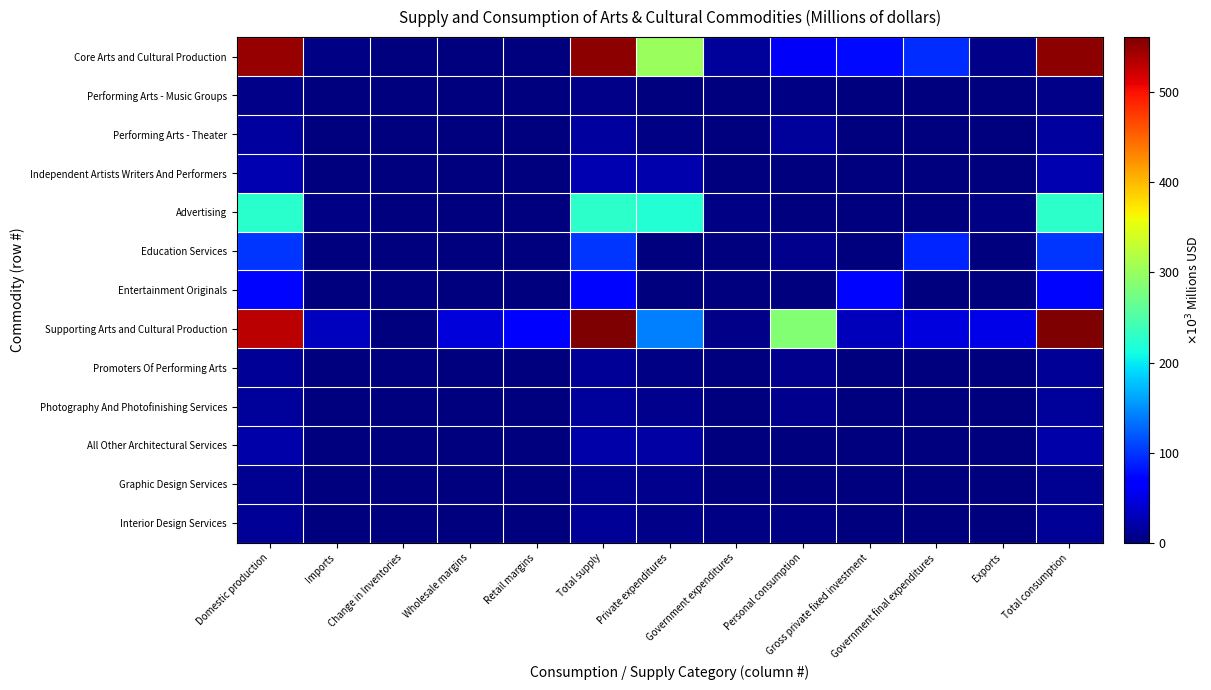

Reading left to right, what are all the values shown in this chart?

Core Arts and Cultural Production: Domestic production=548.8	Imports=4.3	Change in Inventories=0.0	Wholesale margins=0.0	Retail margins=0.0	Total supply=553.1	Private expenditures=301.8	Government expenditures=13.8	Personal consumption=59.9	Gross private fixed investment=76.4	Government final expenditures=95.1	Exports=6.1	Total consumption=553.1
Performing Arts - Music Groups: Domestic production=4.4	Imports=0.0	Change in Inventories=0.0	Wholesale margins=0.0	Retail margins=0.0	Total supply=4.5	Private expenditures=0.9	Government expenditures=0.0	Personal consumption=3.5	Gross private fixed investment=0.0	Government final expenditures=0.0	Exports=0.0	Total consumption=4.5
Performing Arts - Theater: Domestic production=17.1	Imports=0.2	Change in Inventories=0.0	Wholesale margins=0.0	Retail margins=0.0	Total supply=17.2	Private expenditures=3.5	Government expenditures=0.1	Personal consumption=13.5	Gross private fixed investment=0.0	Government final expenditures=0.0	Exports=0.1	Total consumption=17.2
Independent Artists Writers And Performers: Domestic production=24.8	Imports=0.0	Change in Inventories=0.0	Wholesale margins=0.0	Retail margins=0.0	Total supply=24.8	Private expenditures=23.3	Government expenditures=0.7	Personal consumption=0.2	Gross private fixed investment=0.0	Government final expenditures=0.0	Exports=0.6	Total consumption=24.8
Advertising: Domestic production=224.0	Imports=2.7	Change in Inventories=0.0	Wholesale margins=0.0	Retail margins=0.0	Total supply=226.6	Private expenditures=219.4	Government expenditures=4.4	Personal consumption=0.2	Gross private fixed investment=0.0	Government final expenditures=0.0	Exports=2.7	Total consumption=226.6
Education Services: Domestic production=99.2	Imports=0.1	Change in Inventories=0.0	Wholesale margins=0.0	Retail margins=0.0	Total supply=99.3	Private expenditures=0.1	Government expenditures=0.1	Personal consumption=8.0	Gross private fixed investment=0.0	Government final expenditures=91.0	Exports=0.0	Total consumption=99.3
Entertainment Originals: Domestic production=73.7	Imports=0.0	Change in Inventories=0.0	Wholesale margins=0.0	Retail margins=0.0	Total supply=73.7	Private expenditures=0.0	Government expenditures=0.0	Personal consumption=0.0	Gross private fixed investment=73.7	Government final expenditures=0.0	Exports=0.0	Total consumption=73.7
Supporting Arts and Cultural Production: Domestic production=531.4	Imports=30.9	Change in Inventories=1.1	Wholesale margins=45.5	Retail margins=64.5	Total supply=561.3	Private expenditures=141.3	Government expenditures=6.2	Personal consumption=285.4	Gross private fixed investment=29.8	Government final expenditures=47.5	Exports=51.1	Total consumption=561.3
Promoters Of Performing Arts: Domestic production=11.8	Imports=0.2	Change in Inventories=0.0	Wholesale margins=0.0	Retail margins=0.0	Total supply=12.0	Private expenditures=4.4	Government expenditures=0.0	Personal consumption=7.1	Gross private fixed investment=0.0	Government final expenditures=0.0	Exports=0.6	Total consumption=12.0
Photography And Photofinishing Services: Domestic production=15.1	Imports=0.0	Change in Inventories=0.0	Wholesale margins=0.0	Retail margins=0.0	Total supply=15.2	Private expenditures=7.4	Government expenditures=0.1	Personal consumption=7.6	Gross private fixed investment=0.0	Government final expenditures=0.0	Exports=0.0	Total consumption=15.2
All Other Architectural Services: Domestic production=21.2	Imports=0.6	Change in Inventories=0.0	Wholesale margins=0.0	Retail margins=0.0	Total supply=21.8	Private expenditures=18.2	Government expenditures=1.8	Personal consumption=0.0	Gross private fixed investment=0.0	Government final expenditures=0.0	Exports=1.7	Total consumption=21.8
Graphic Design Services: Domestic production=9.8	Imports=0.1	Change in Inventories=0.0	Wholesale margins=0.0	Retail margins=0.0	Total supply=9.9	Private expenditures=8.3	Government expenditures=1.6	Personal consumption=0.0	Gross private fixed investment=0.0	Government final expenditures=0.0	Exports=0.0	Total consumption=9.9
Interior Design Services: Domestic production=11.8	Imports=0.0	Change in Inventories=0.0	Wholesale margins=0.0	Retail margins=0.0	Total supply=11.8	Private expenditures=6.5	Government expenditures=2.7	Personal consumption=2.6	Gross private fixed investment=0.0	Government final expenditures=0.0	Exports=0.0	Total consumption=11.8